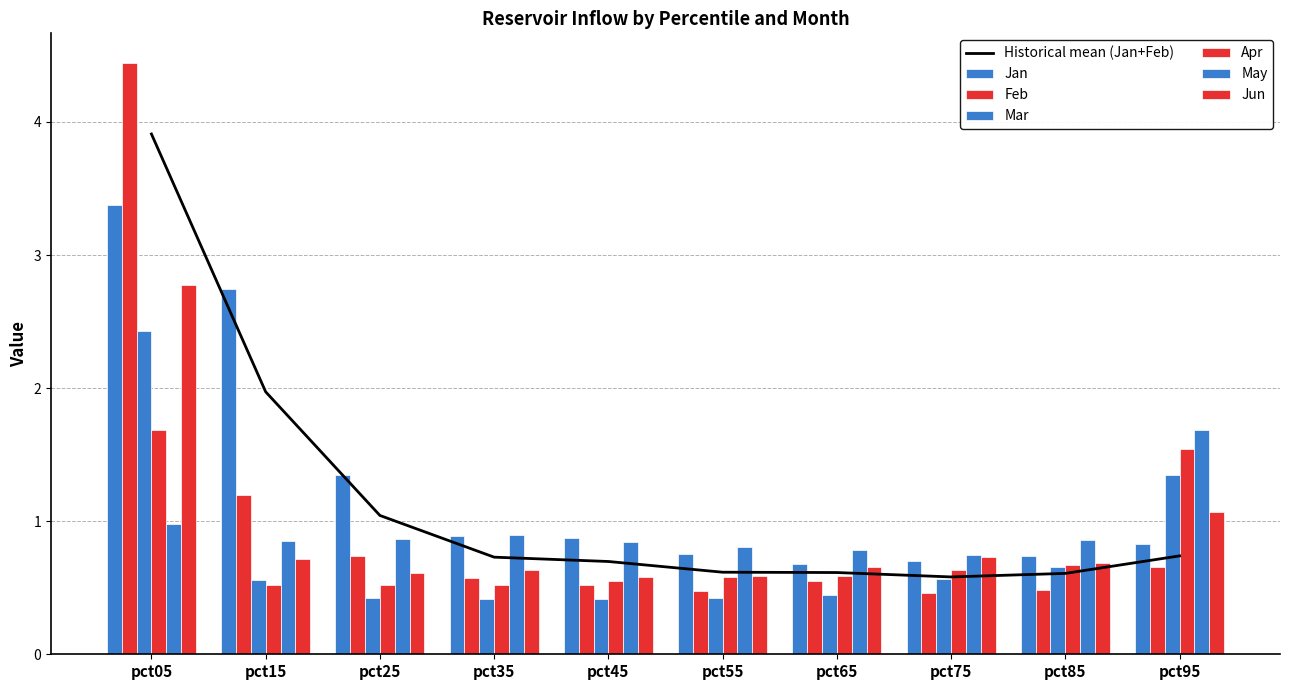

At which label is Jun closest to 1?

pct95